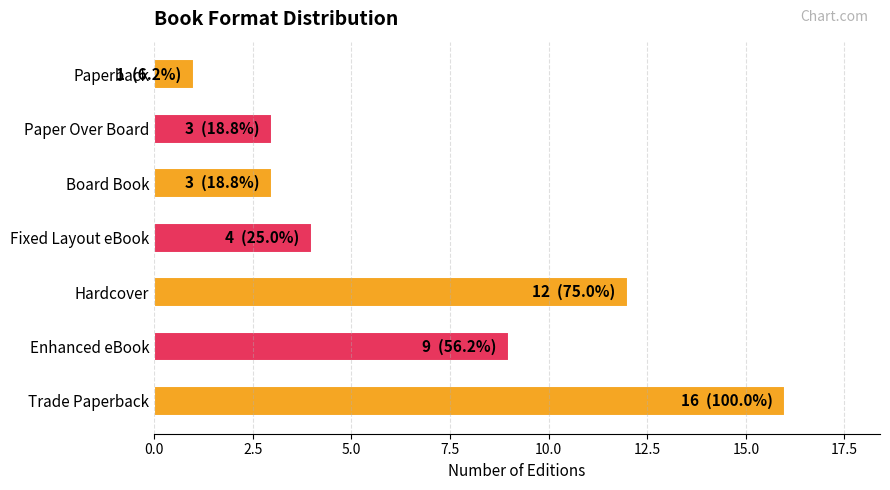

What is the minimum value shown in the chart?

1